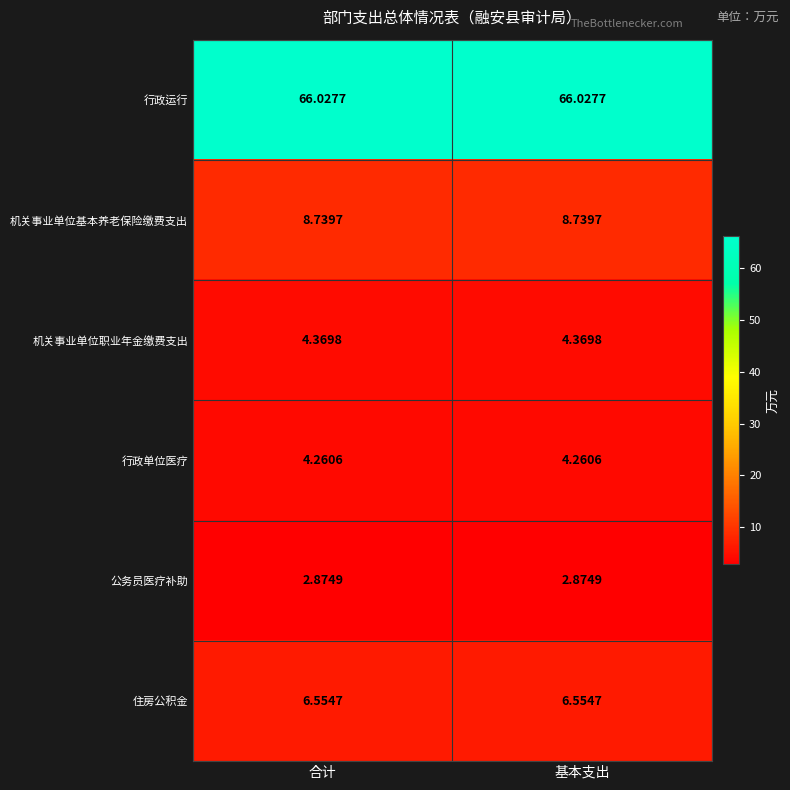

Is the value of 公务员医疗补助 at 合计 greater than the value of 机关事业单位基本养老保险缴费支出 at 合计?

No